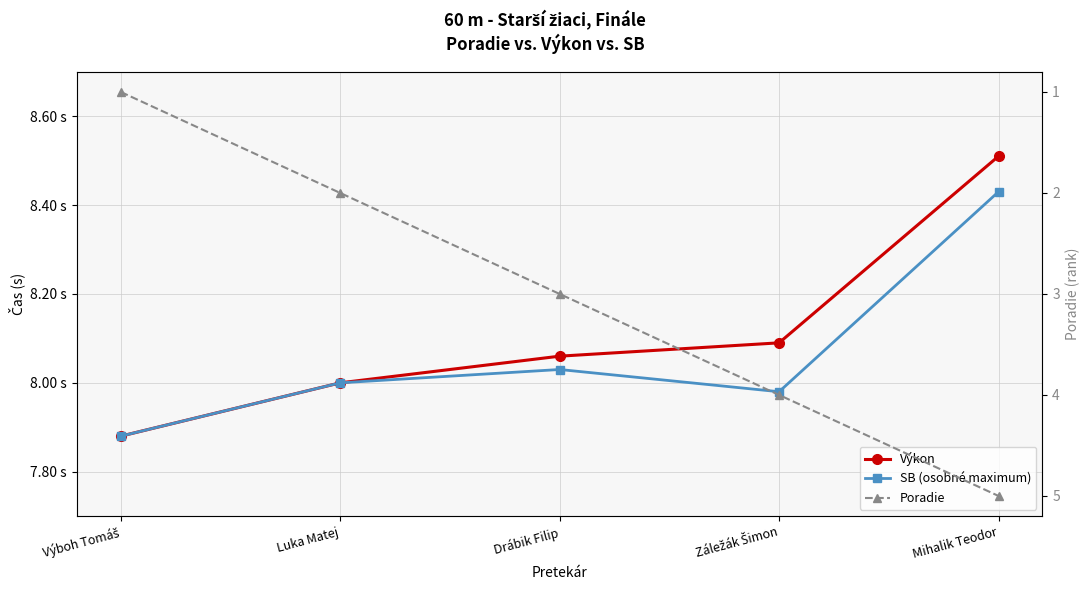

Reading left to right, what are all the values shown in this chart?

Výkon: 7.9	8.0	8.1	8.1	8.5
SB (osobné maximum): 7.9	8.0	8.0	8.0	8.4
Poradie: 1.0	2.0	3.0	4.0	5.0